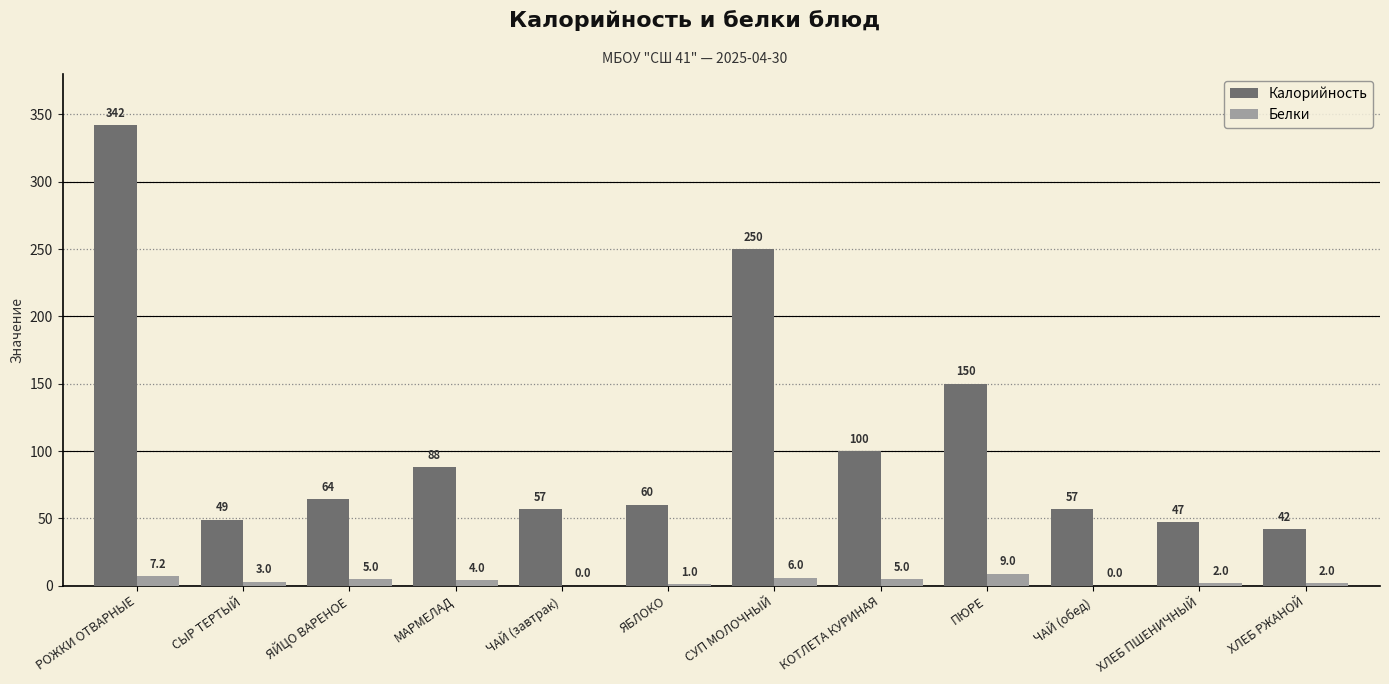

Which series has the largest total across all categories?

Калорийность